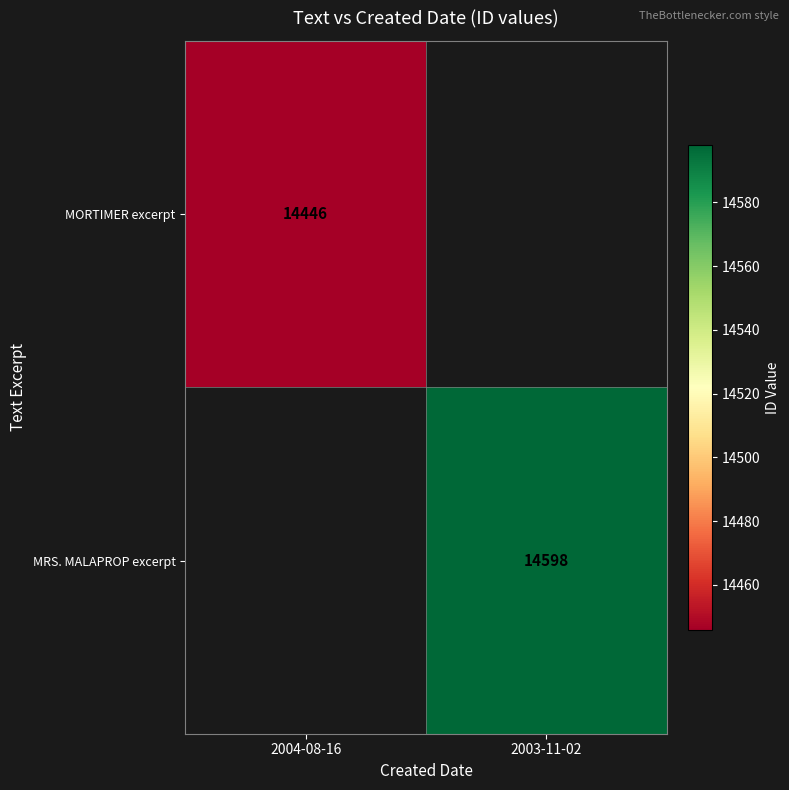

True or false: MORTIMER excerpt has a value of 14446 at 2004-08-16.

True